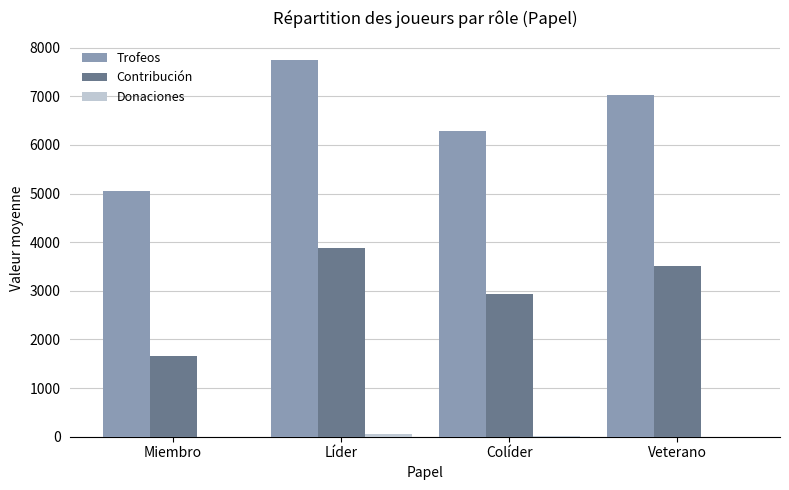

Where is Contribución nearest to the value 2773?

Colíder